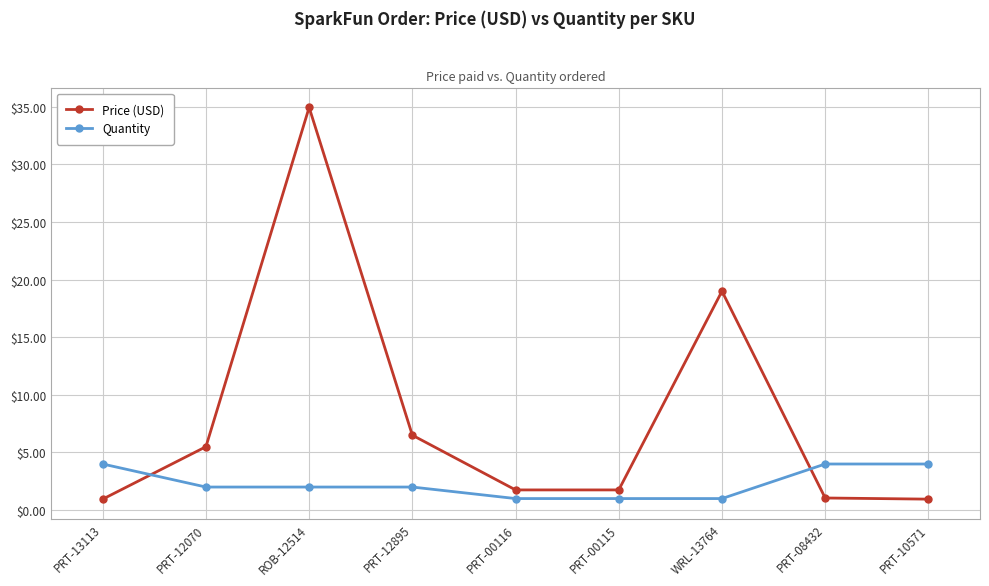

What position from the left is PRT-12895?

4